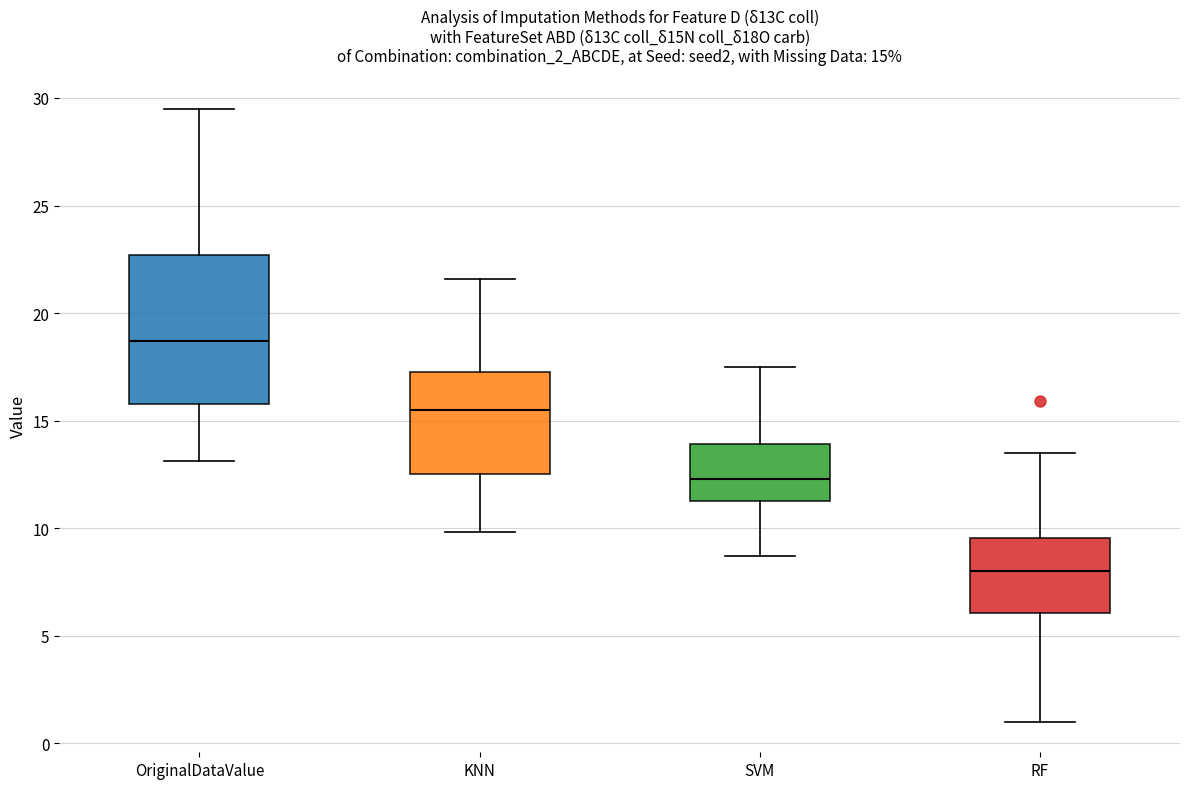

Which box has the lowest median line?

RF